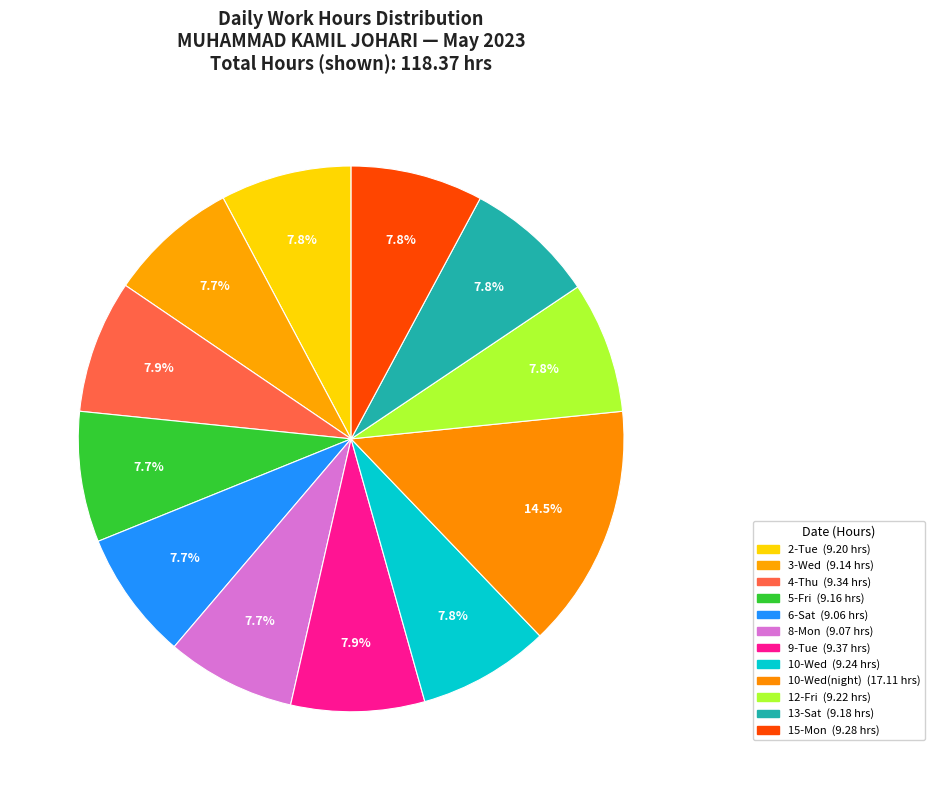

How many slices are in this pie chart?

12